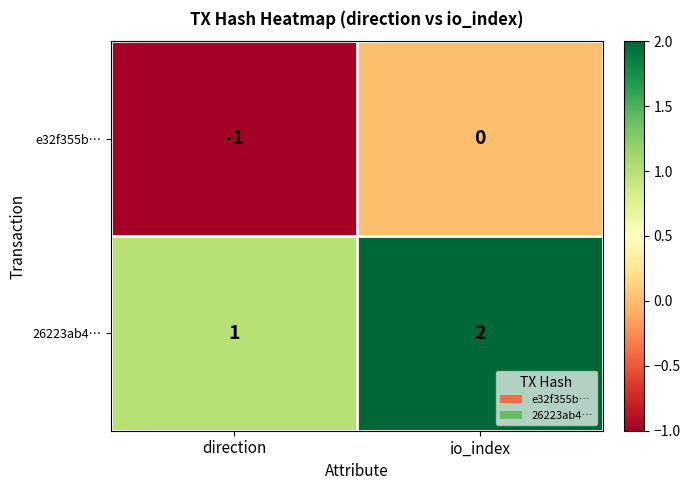

At which category is the sum across all series the highest?

io_index